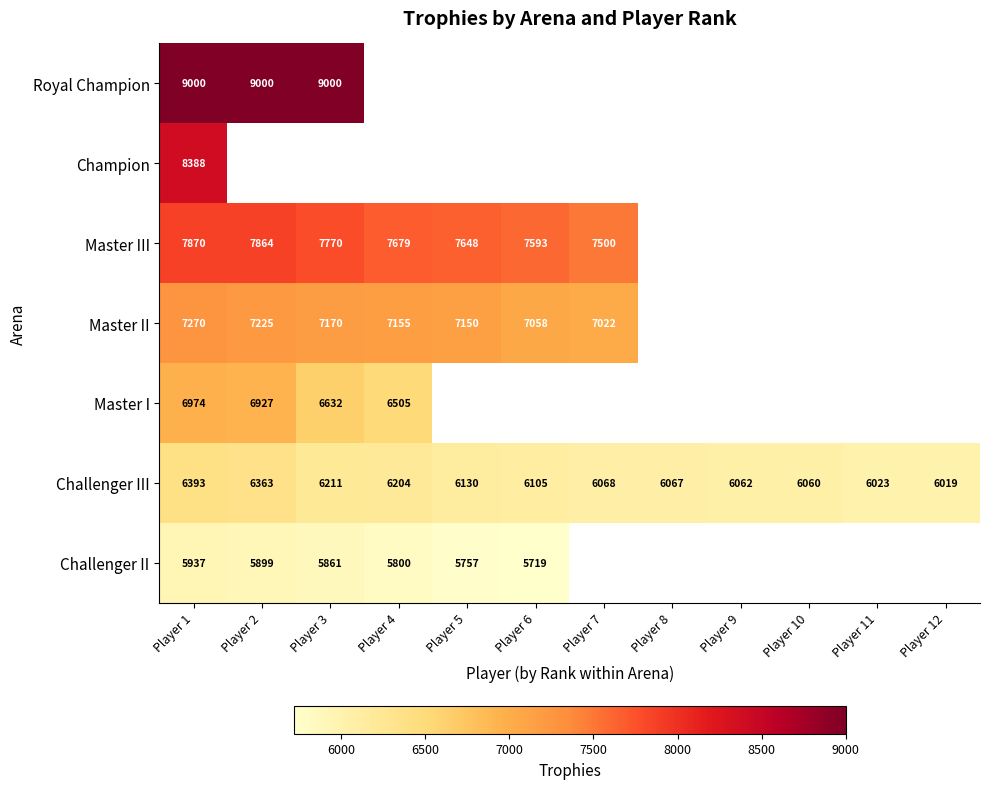

The value of Challenger III at Player 10 is 6060. True or false?

True